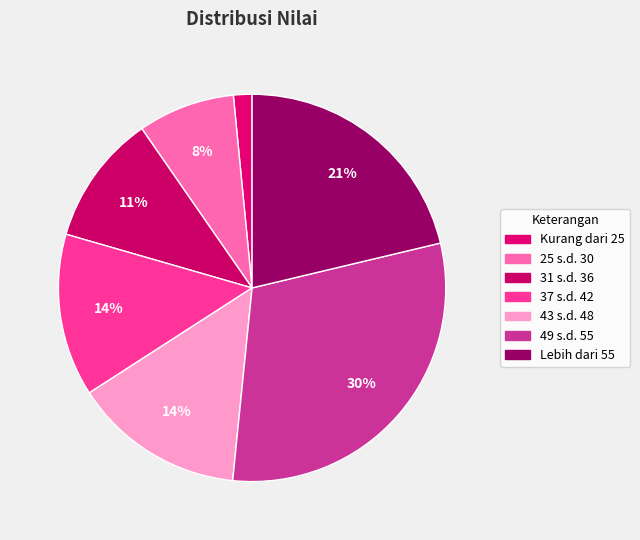

To the nearest percent, what portion does Kurang dari 25 represent?

2%